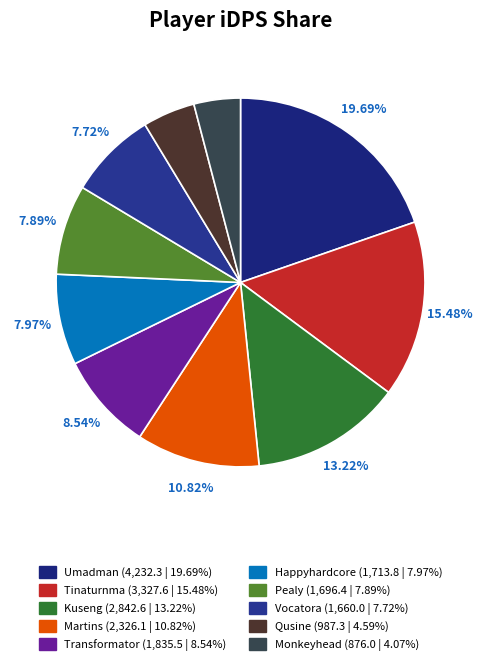

To the nearest percent, what is the average slice percentage?

10%